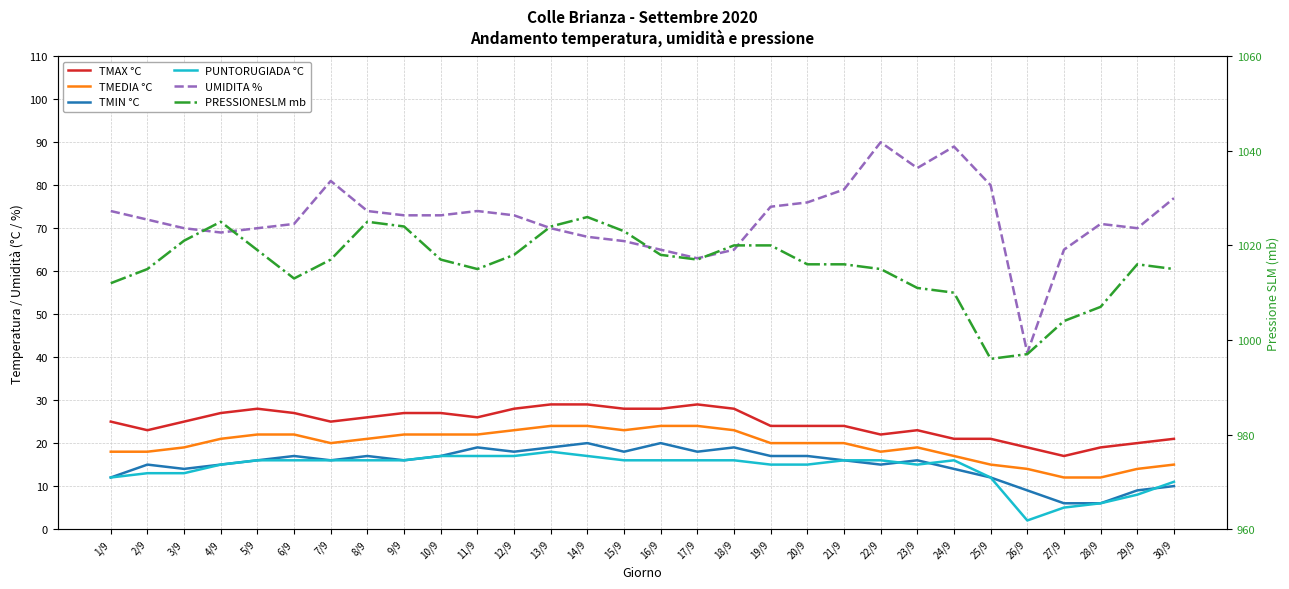

How many series are shown in this chart?

6